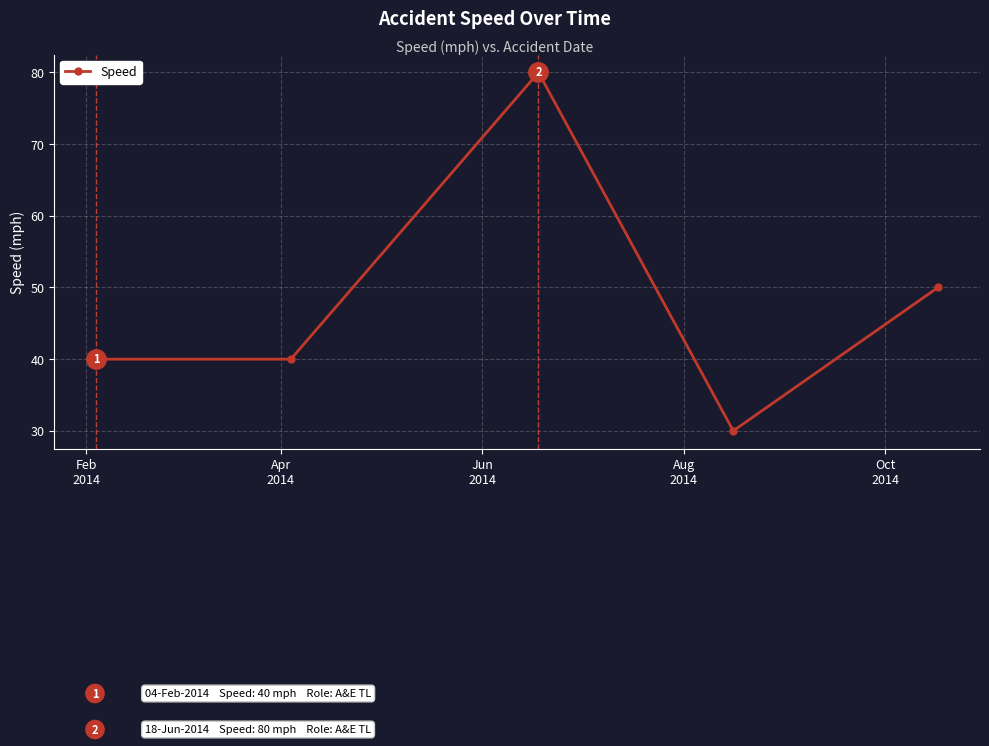

What is the value of the 3rd point from the left?

80